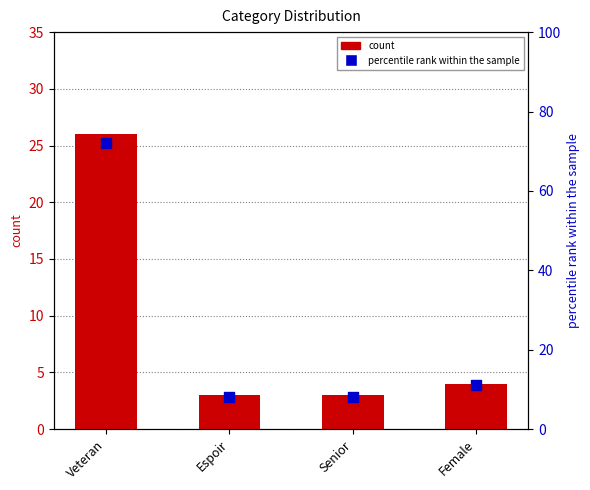

What is the total value across all series at Female?

15